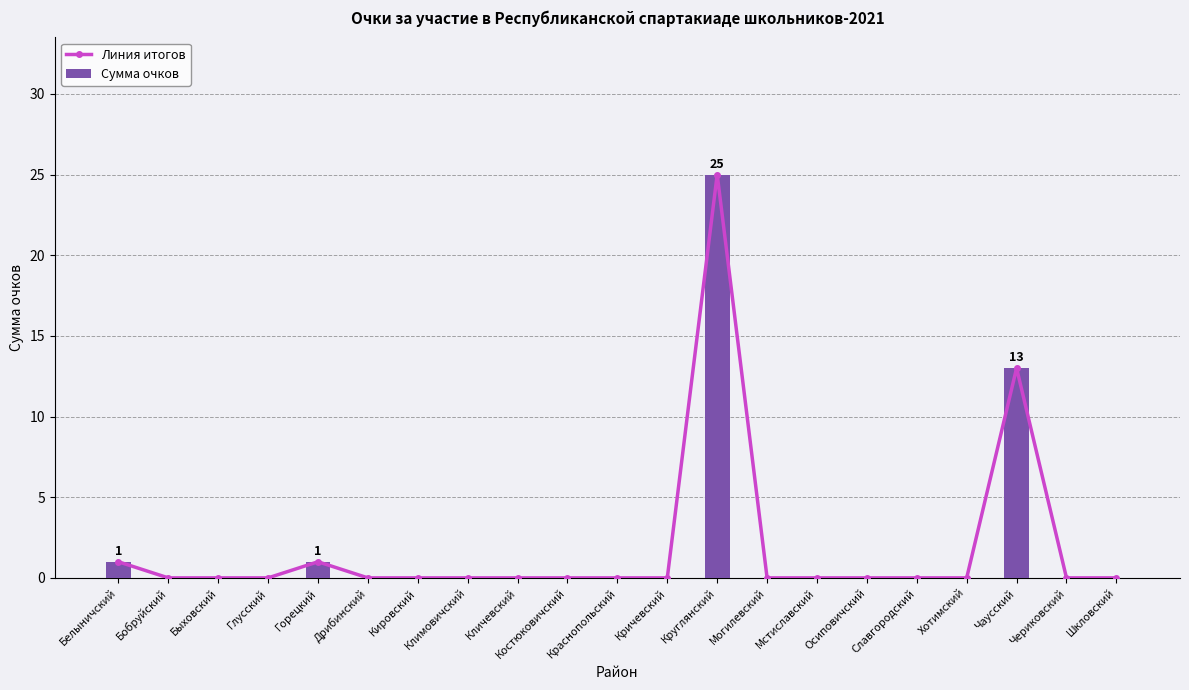

Where is Линия итогов nearest to the value 12?

Чаусский